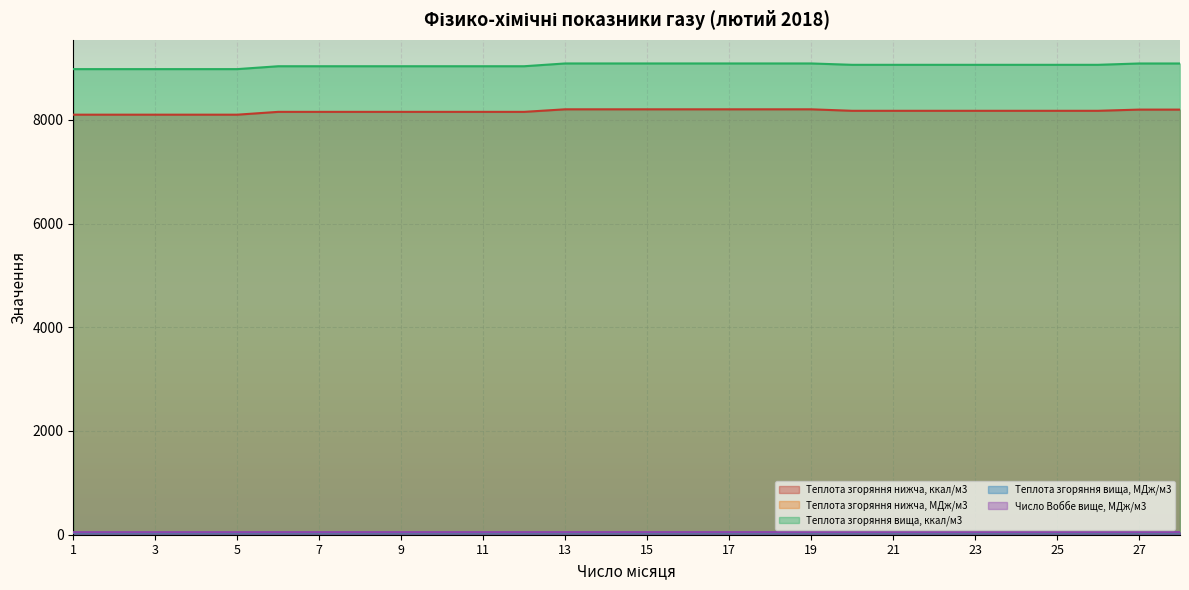

Which series has the widest spread of values?

Теплота згоряння вища, ккал/м3